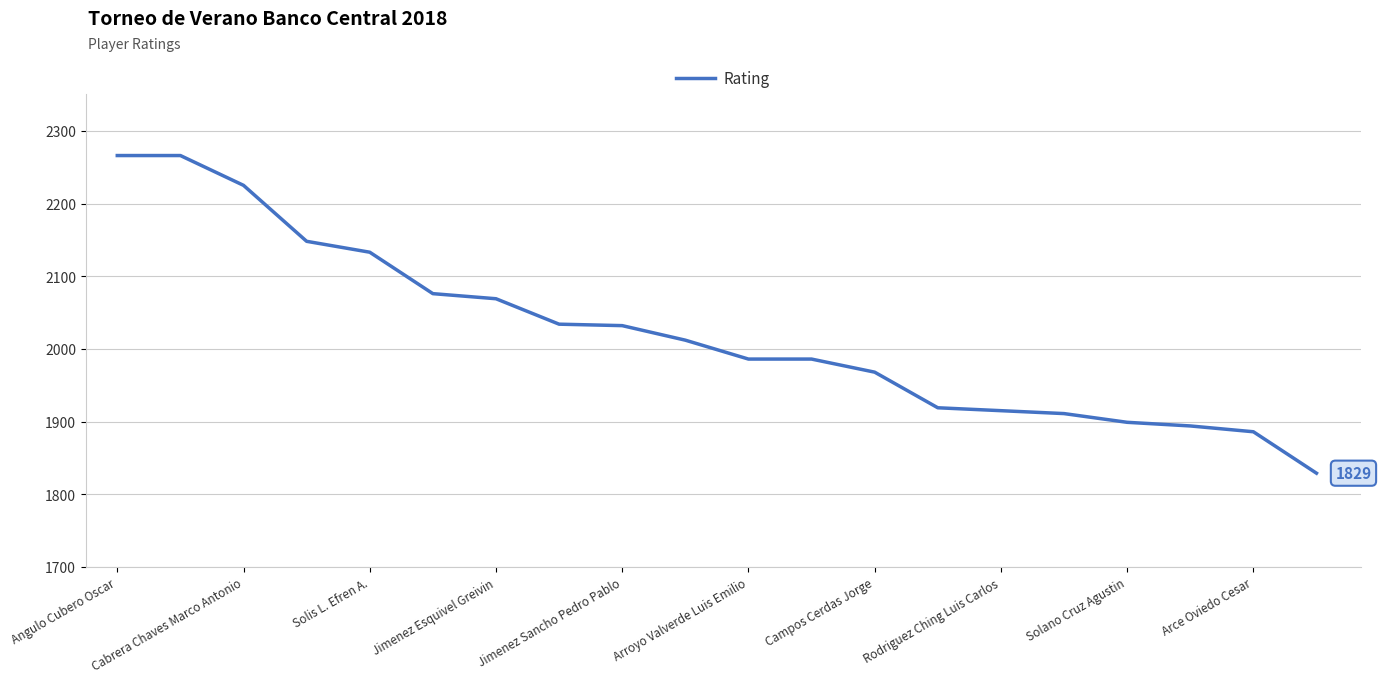

What is the difference between the maximum and minimum values?

437